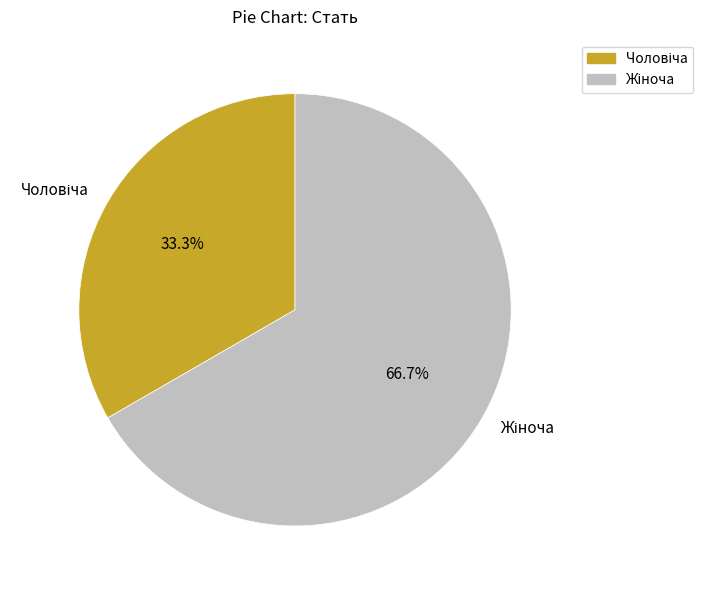

Is there a majority slice in this chart?

Yes